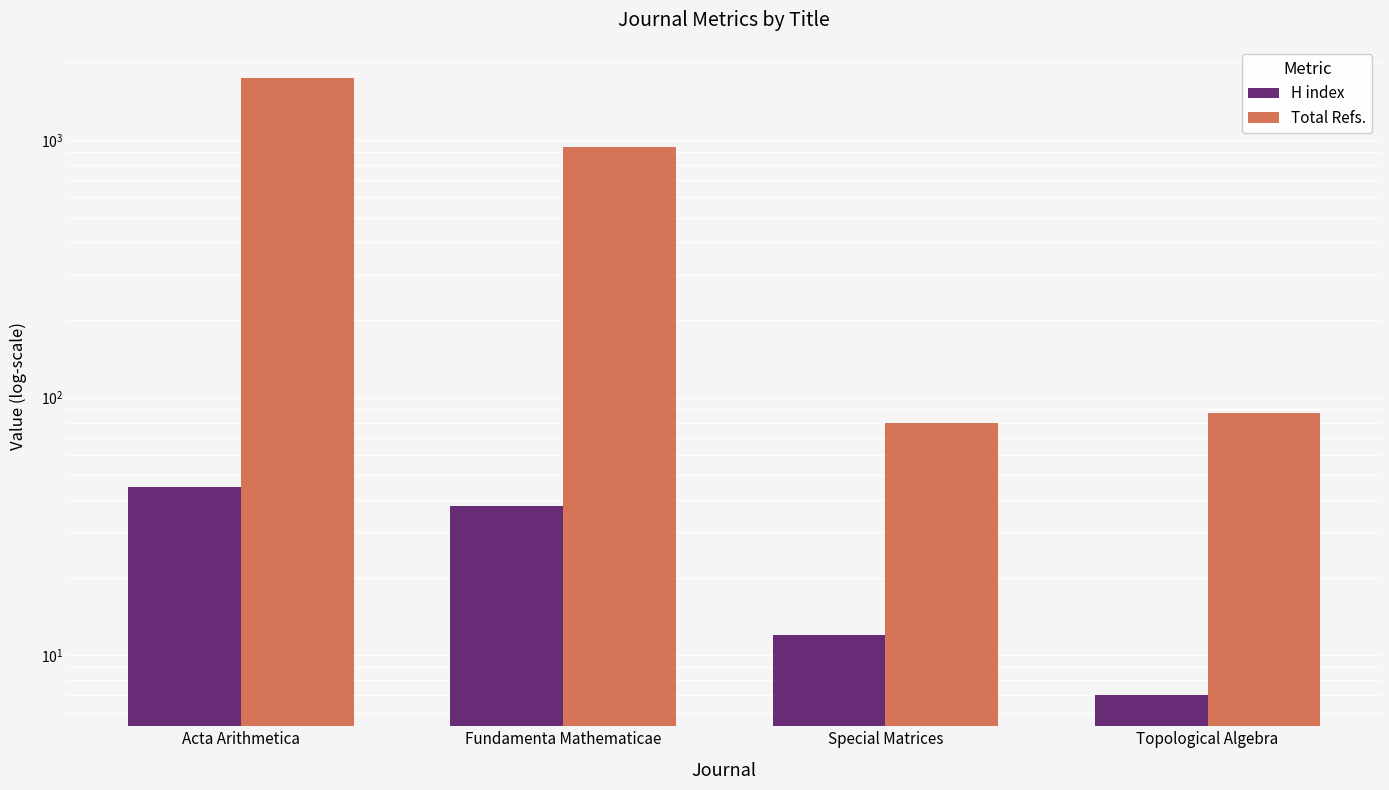

Rank the categories by H index value from lowest to highest.

Topological Algebra, Special Matrices, Fundamenta Mathematicae, Acta Arithmetica